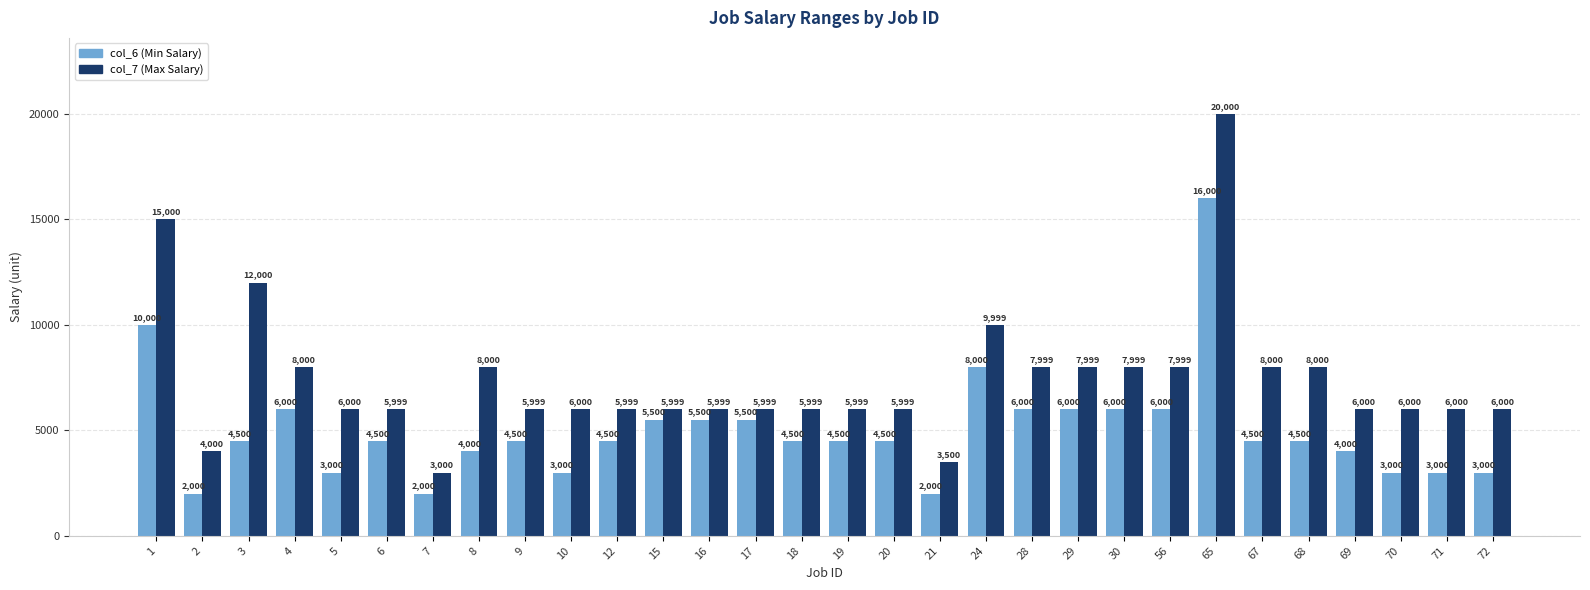

What is the difference between the maximum and minimum values in the col_7 (Max Salary) series?

17000